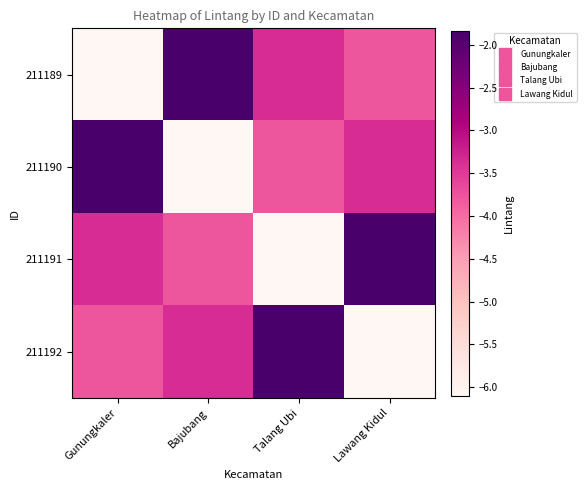

Between Lawang Kidul and Bajubang, which is larger?

Bajubang